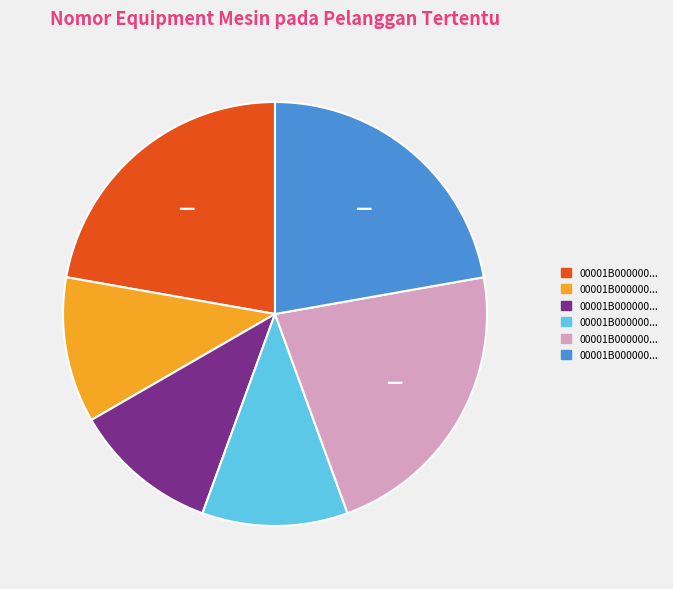

Is there any slice that represents more than half of the pie?

No